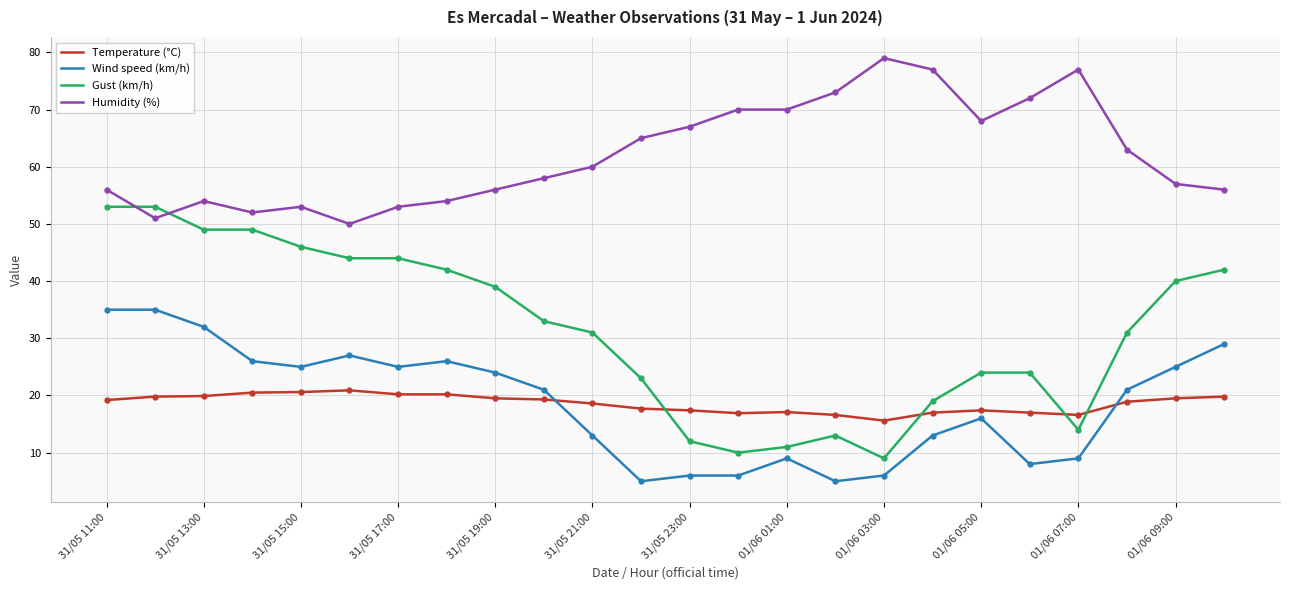

Which series has the widest spread of values?

Gust (km/h)